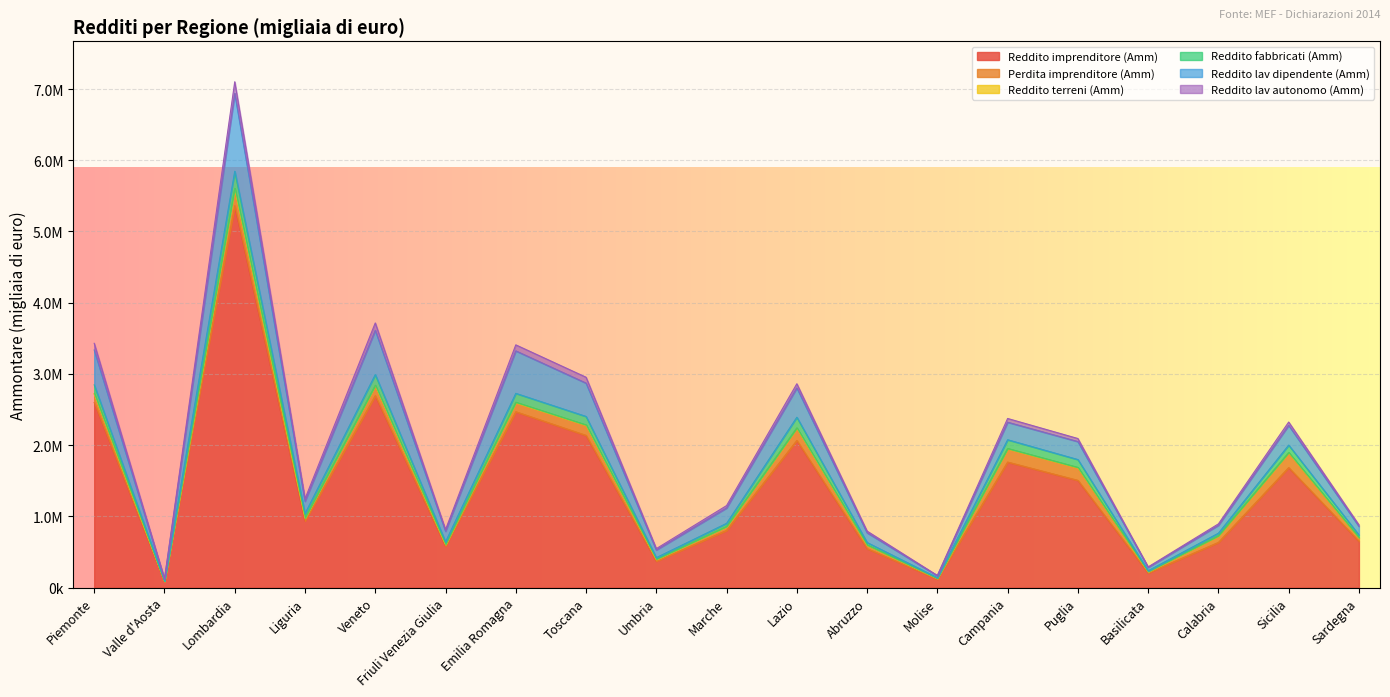

Does the chart display data point markers on the line(s)?

No